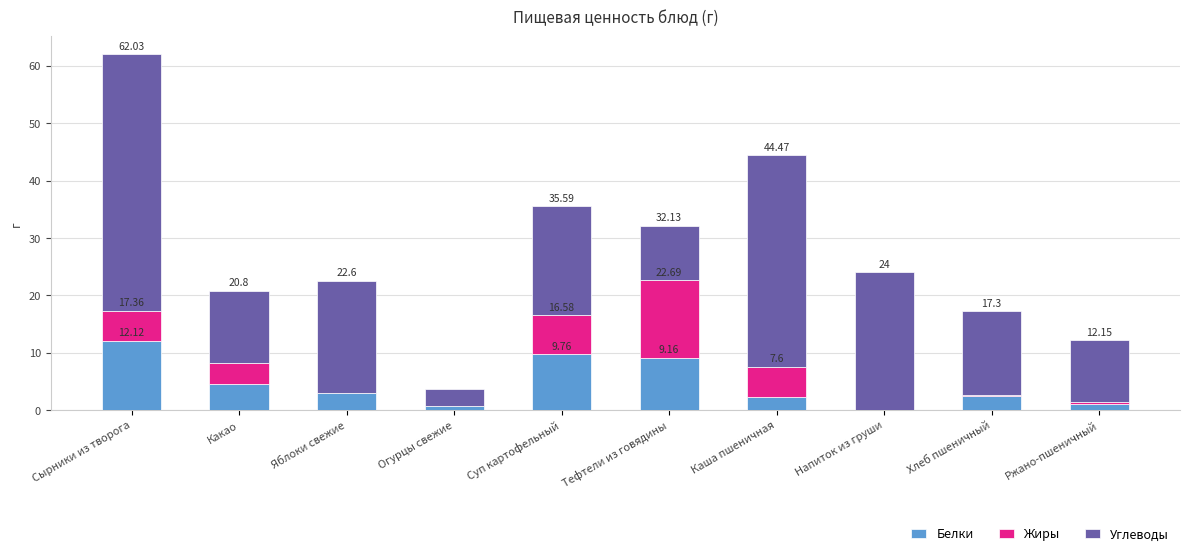

Which series has the largest total across all categories?

Углеводы